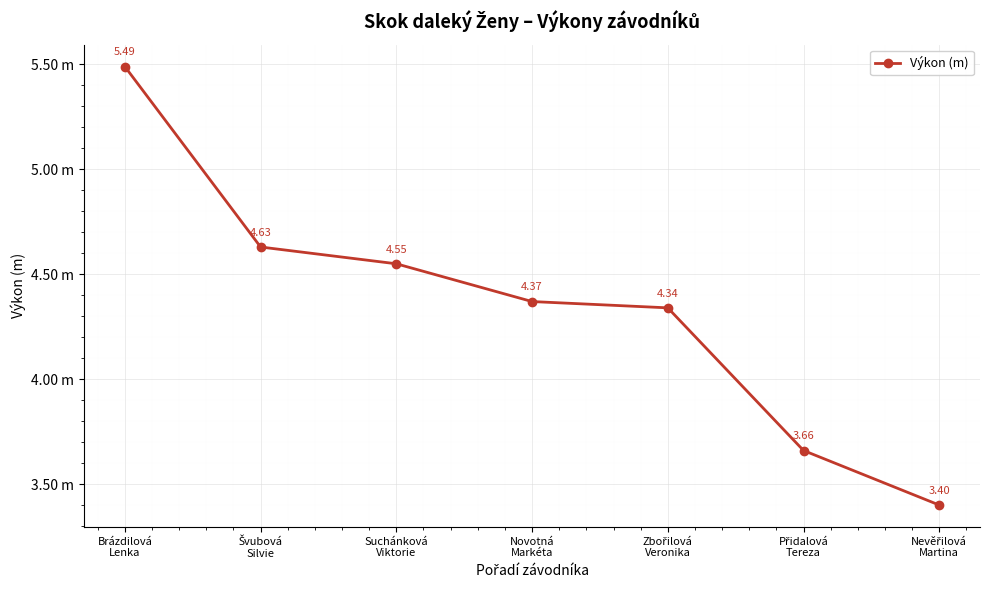

Is this an area chart (filled region under the line)?

No